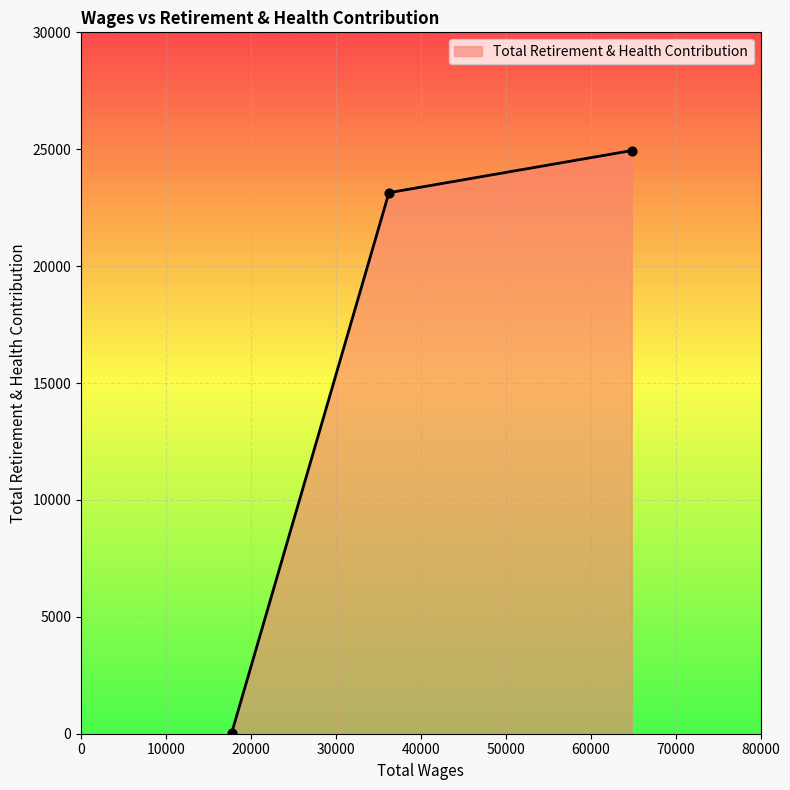

What is the difference between the maximum and minimum values?

24922